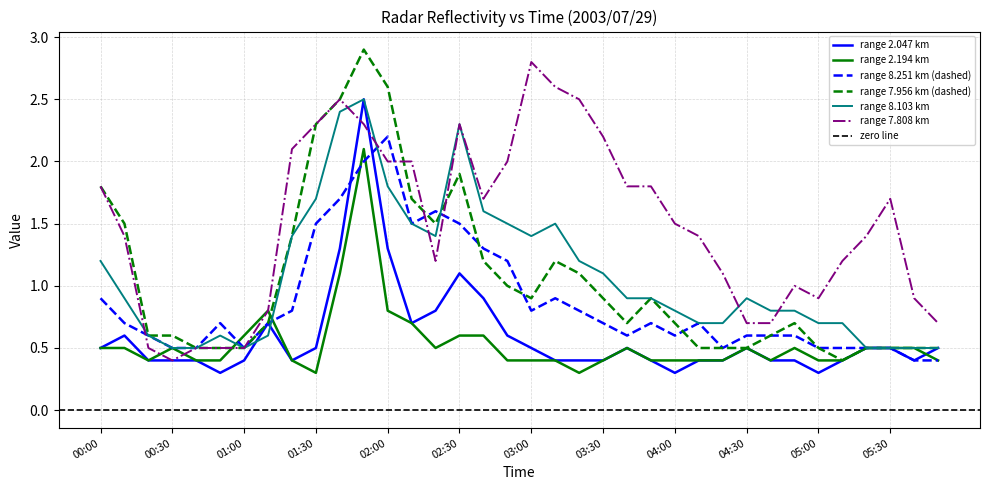

At which category is the sum across all series the highest?

2003/07/29 01:50